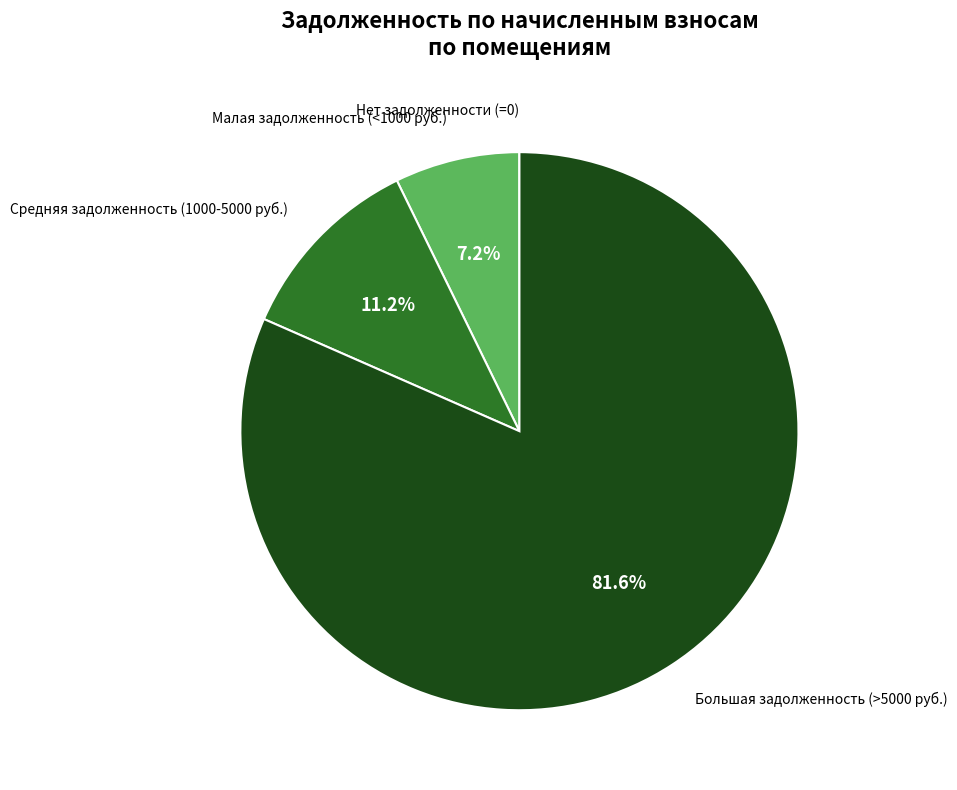

To the nearest percent, what is the average slice percentage?

25%